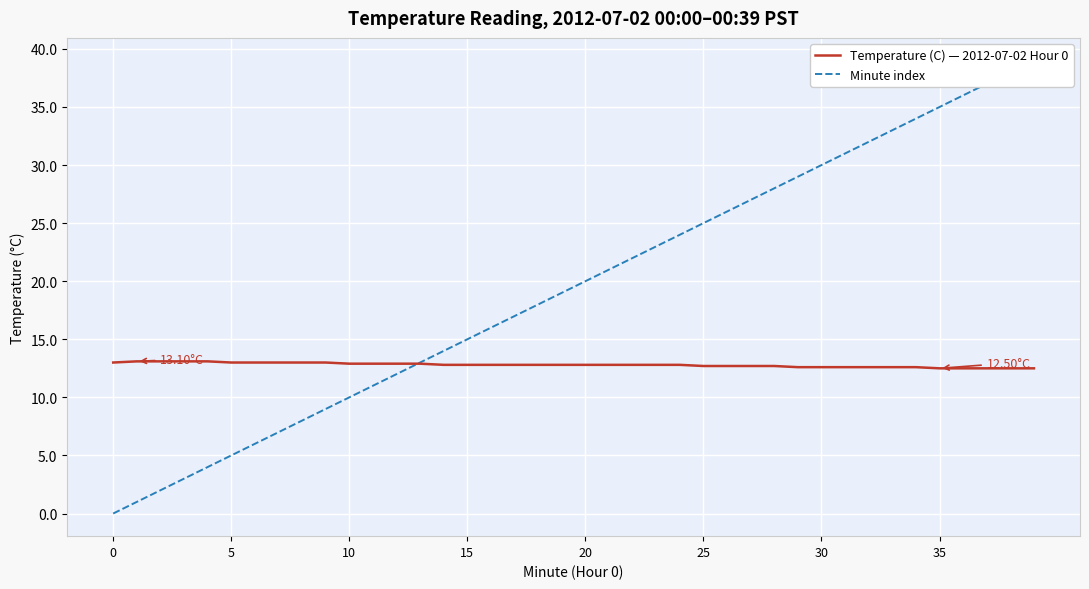

Which has a higher value, 9 or 17?

9